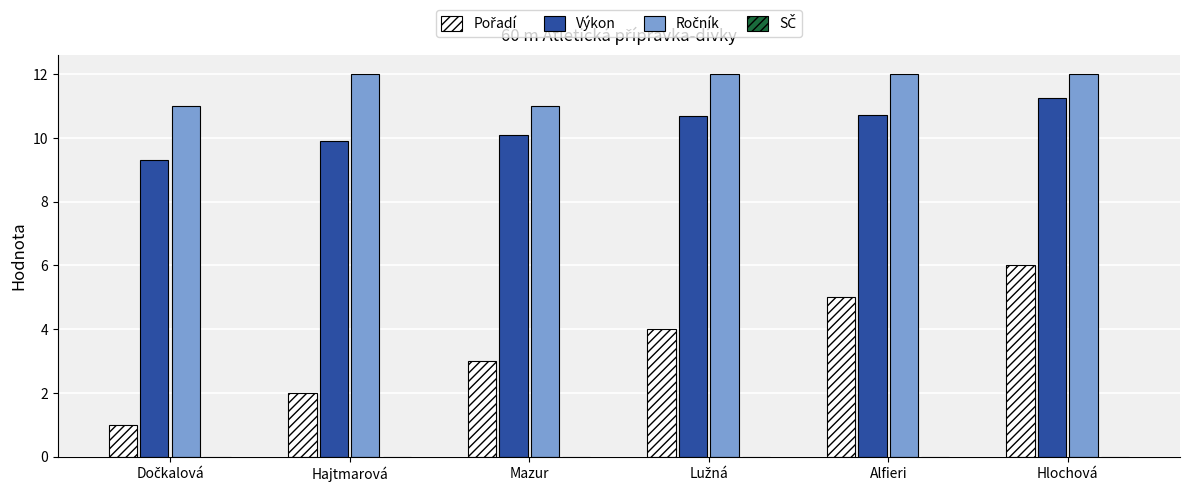

What is the highest value of the Výkon series?

11.3